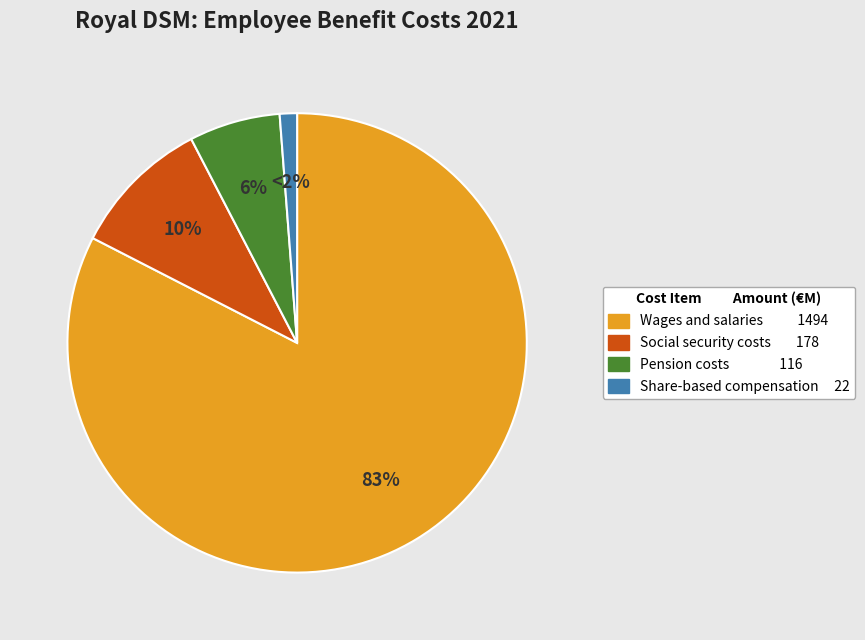

Count the number of slices in the pie.

4